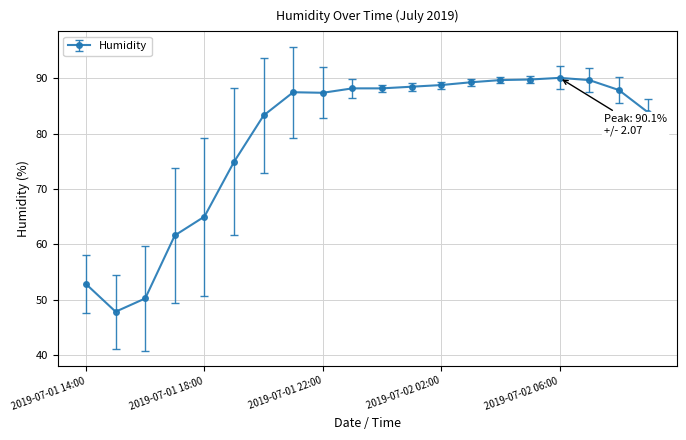

What is the difference between the second highest and minimum values?

42.0